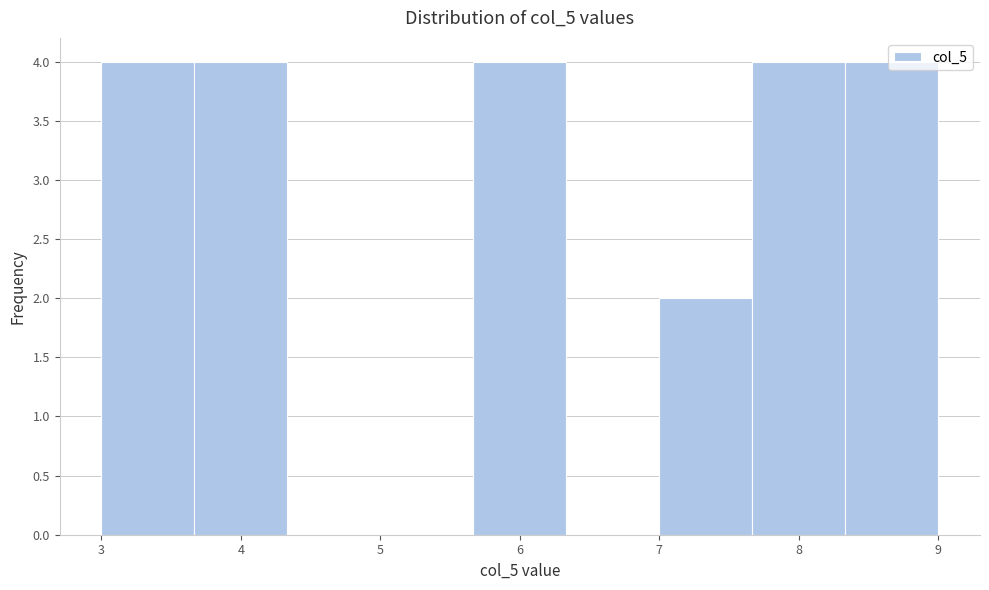

What is the height of the bar covering 7.0 to 7.7 on the x-axis? Neither the bar edges nor the heights are printed on the chart, so give them approximately, as read against the axes.

2